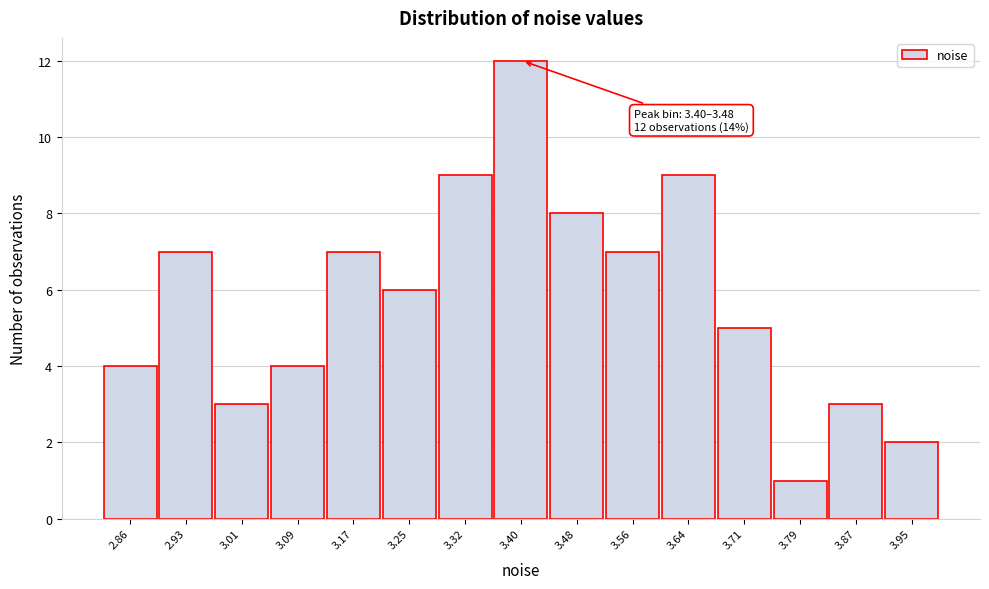

Reading right to left, list all the values displayed in this chart.

3.95=2	3.87=3	3.79=1	3.71=5	3.64=9	3.56=7	3.48=8	3.40=12	3.32=9	3.25=6	3.17=7	3.09=4	3.01=3	2.93=7	2.86=4